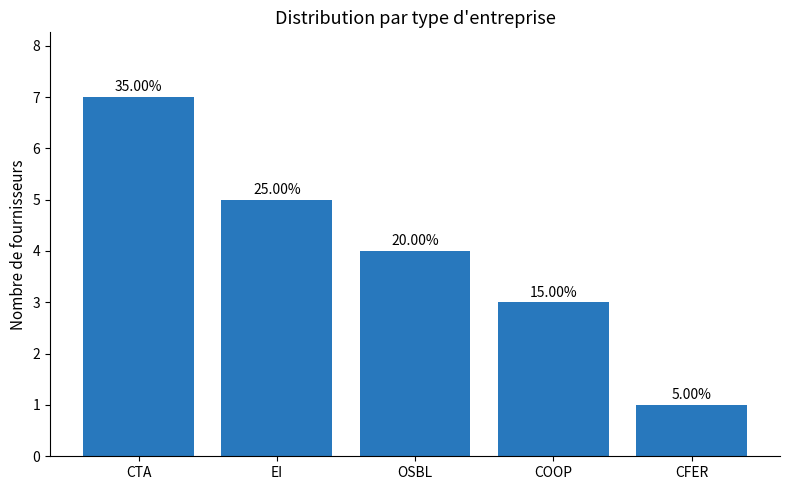

Are the bars horizontal?

No